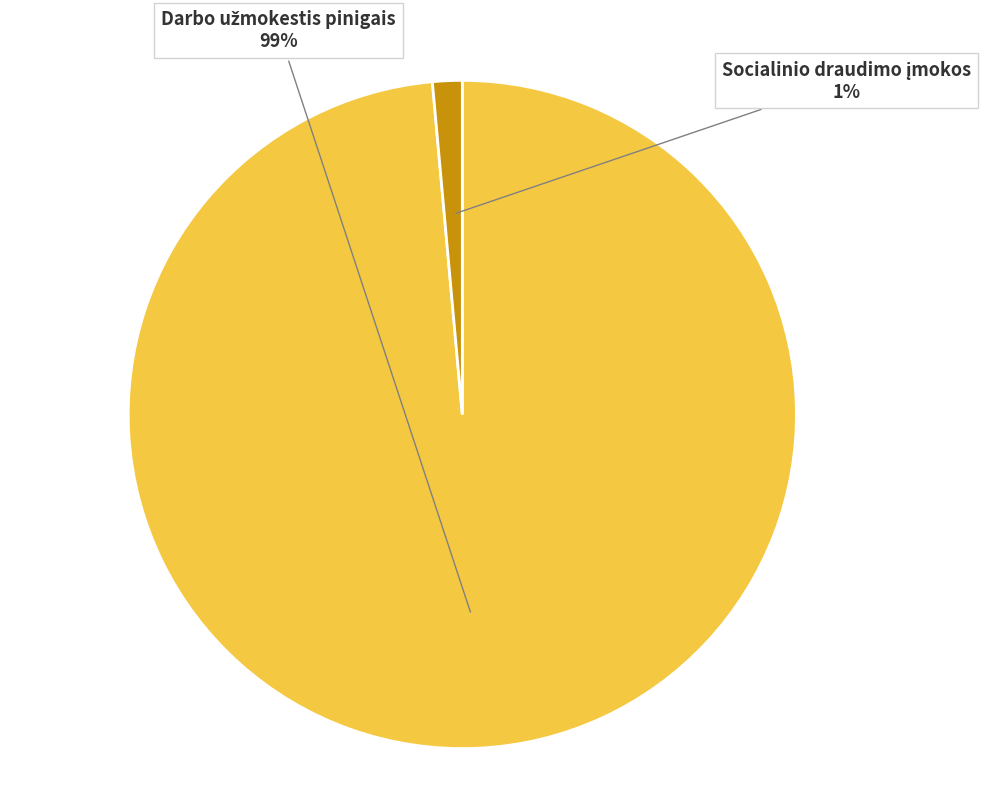

Is there any slice that represents more than half of the pie?

Yes